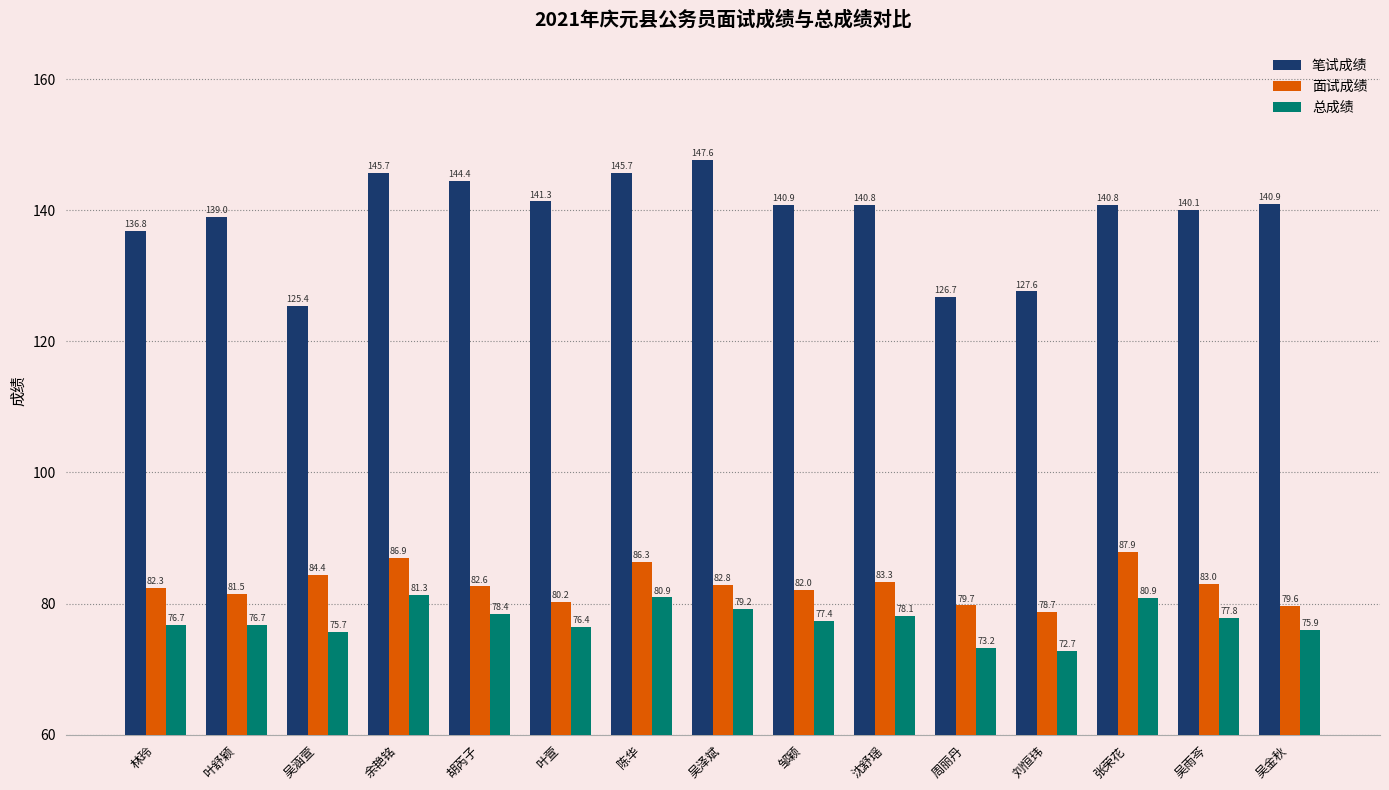

What is the label of the 4th bar from the right?

刘恒玮